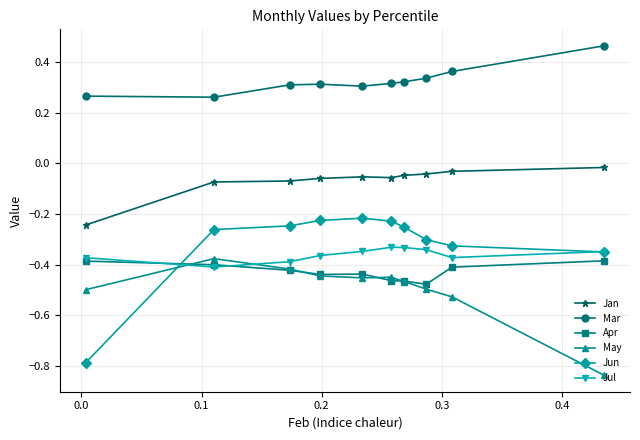

Which series ends up on top after the final intersection of Apr and Jul?

Jul